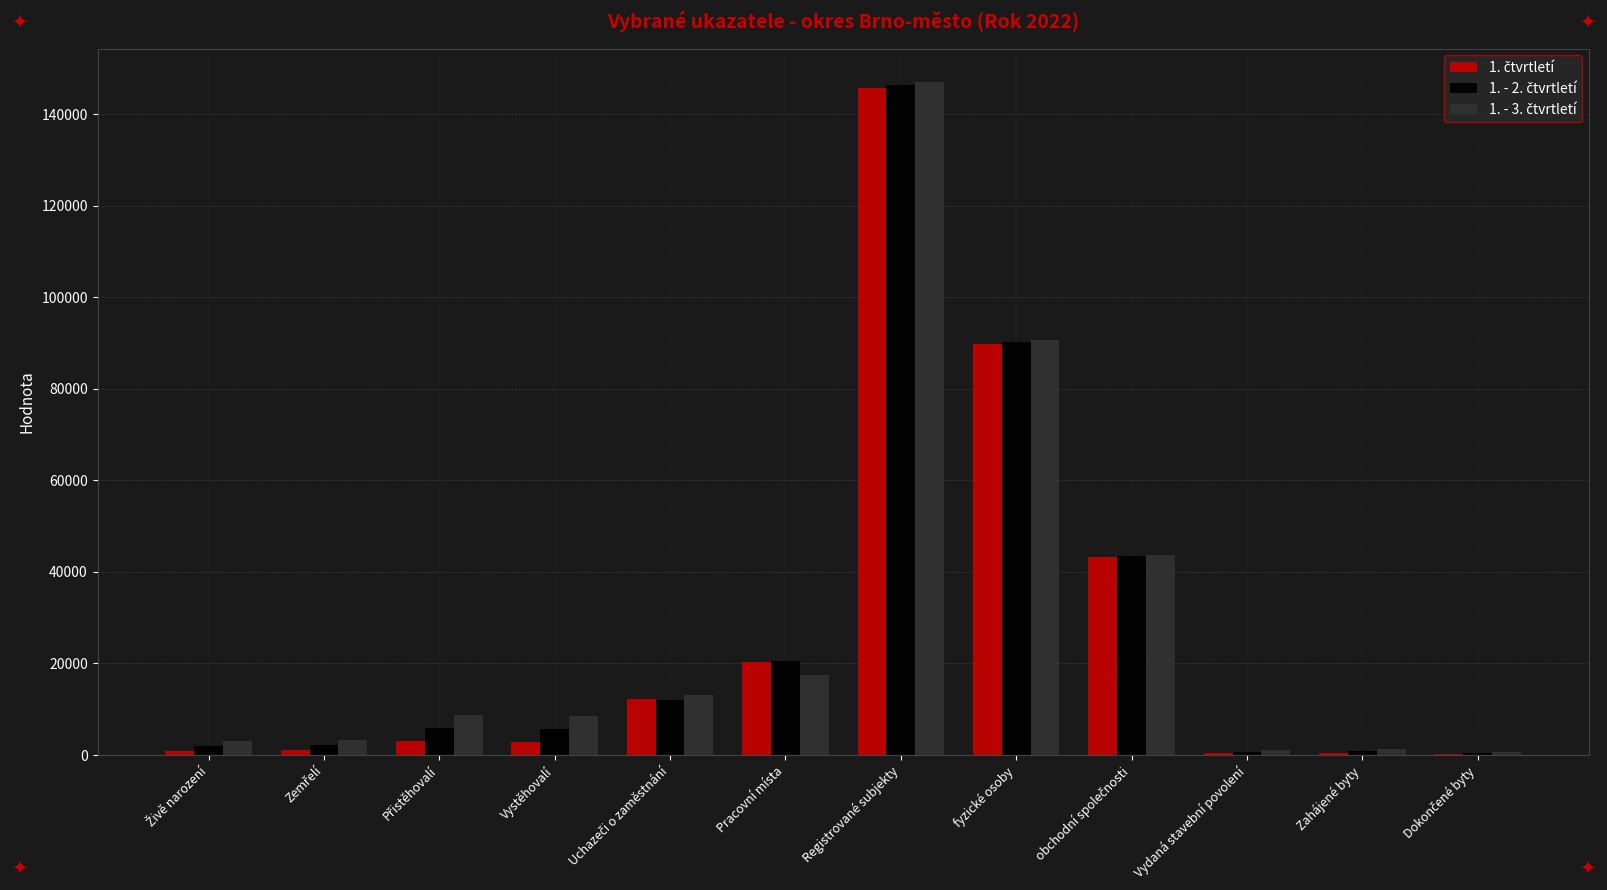

How many series are shown in this chart?

3